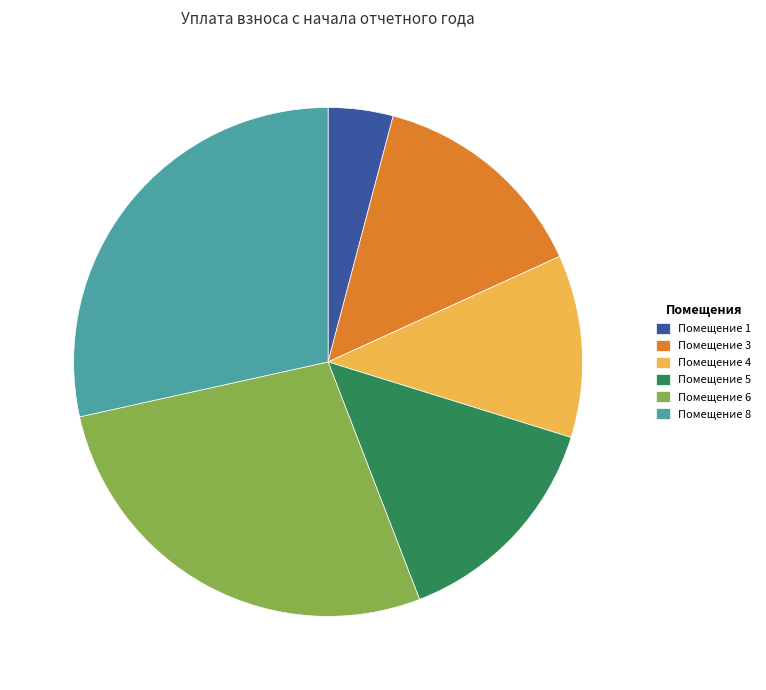

Is it true that Помещение 1 is 19% of the pie?

False